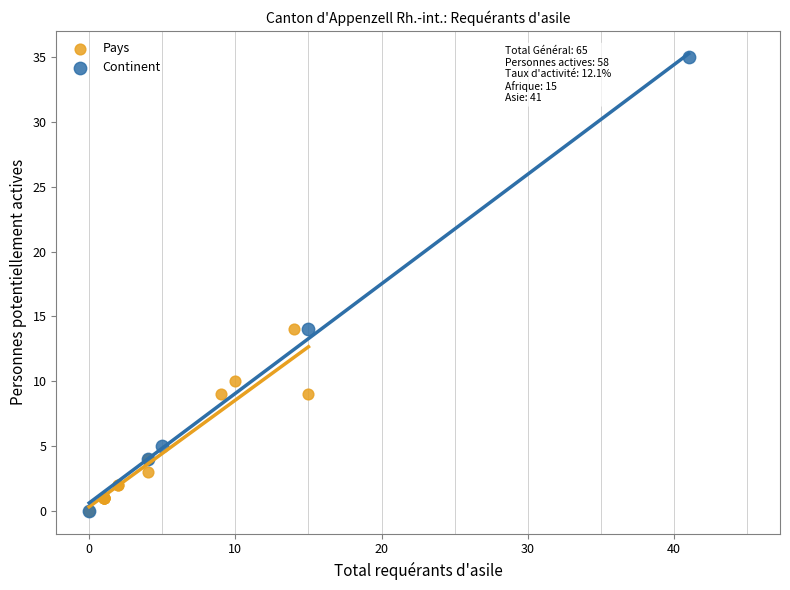

Which series contains the highest Y value?

Continent